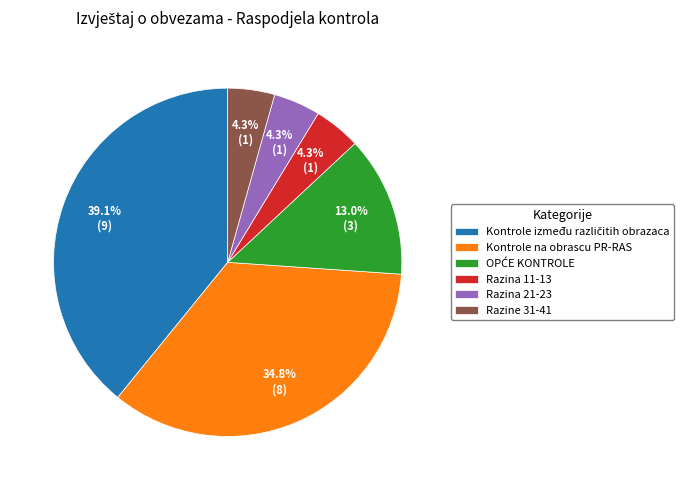

How much of the chart is everything except Razina 21-23?

95.7%